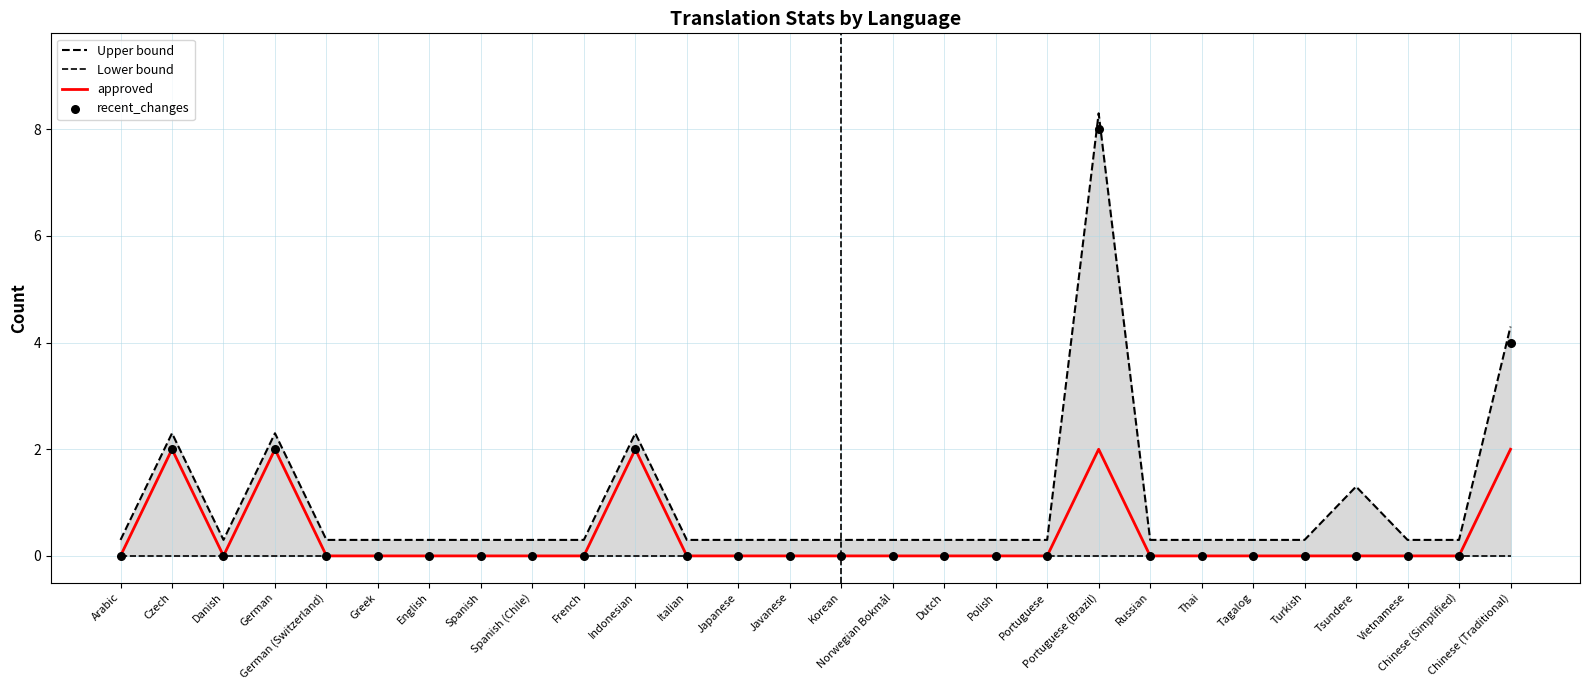

Which series reaches the maximum Y coordinate?

Upper bound